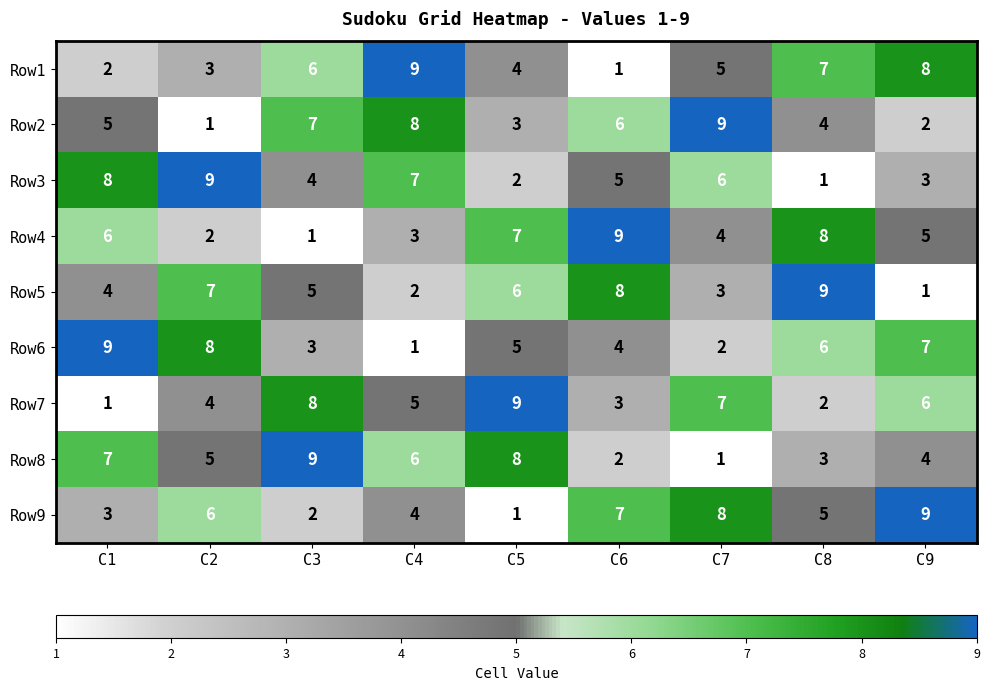

At how many categories does at least one series exceed 8?

9